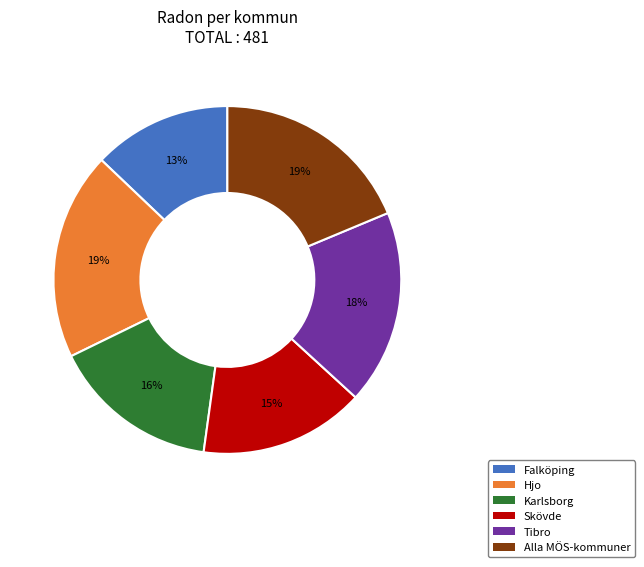

Is it true that Alla MÖS-kommuner is 19% of the pie?

True